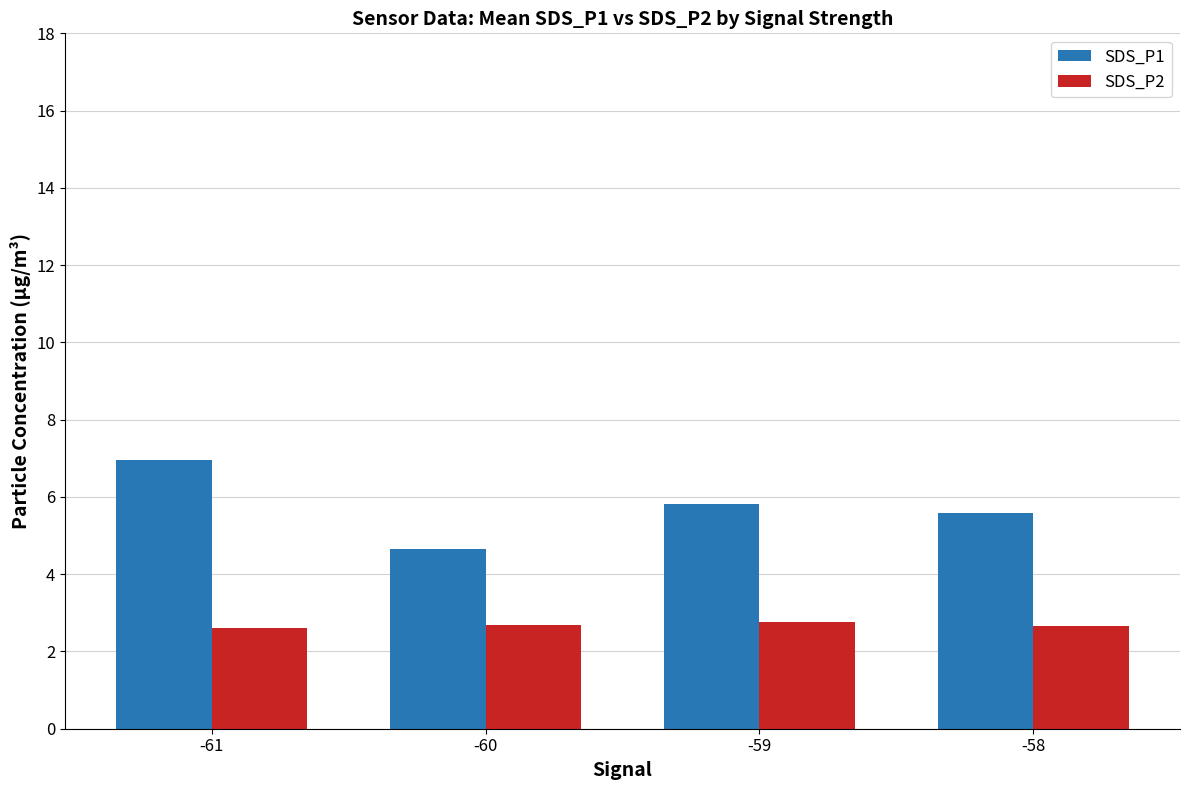

What is the value of the SDS_P1 bar at the 1st from the left?

7.0